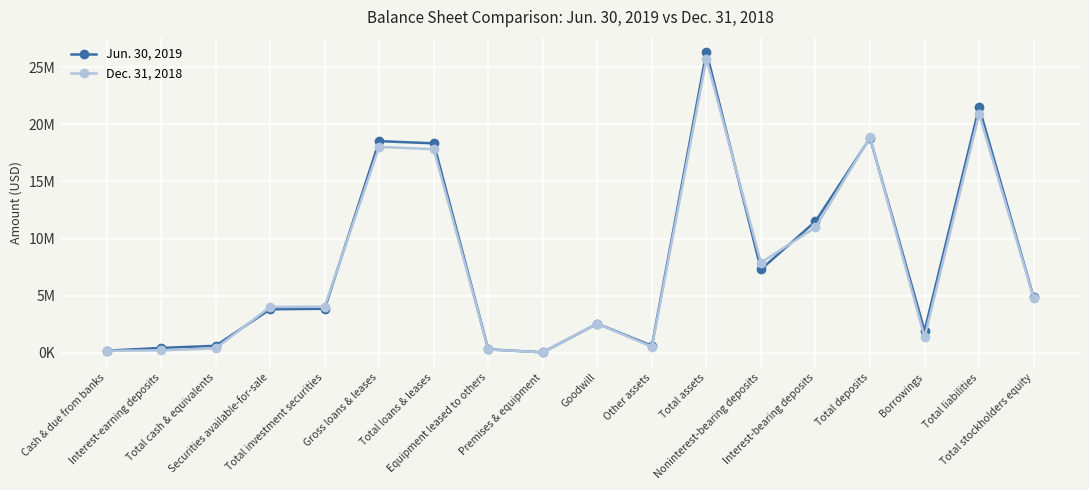

After their last crossing, which series has the higher values: Jun. 30, 2019 or Dec. 31, 2018?

Jun. 30, 2019